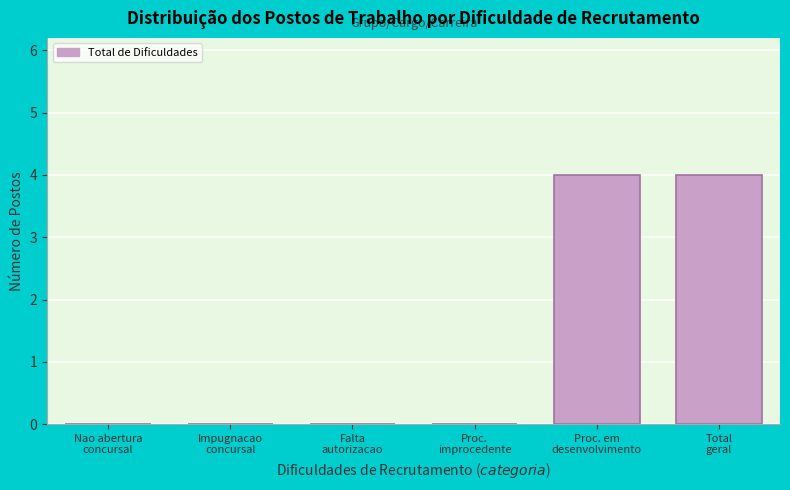

What is the greatest value displayed?

4